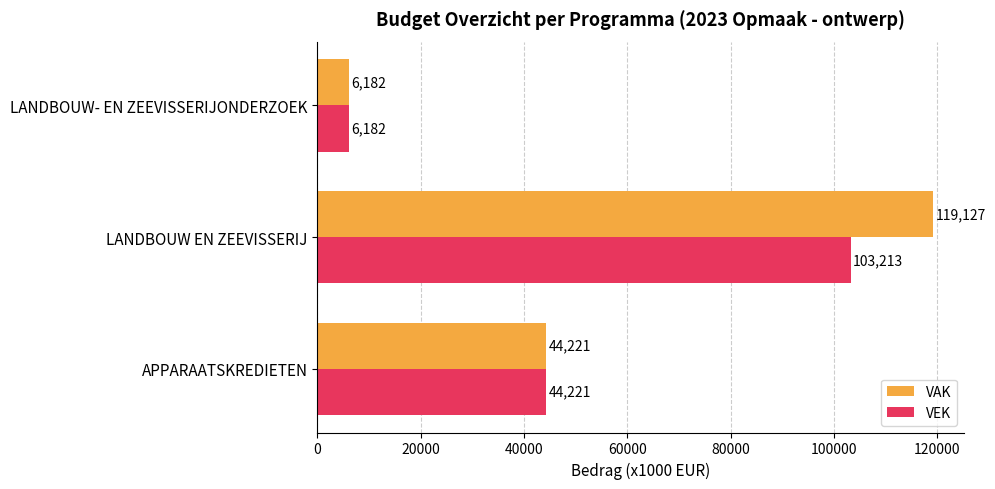

What is the total value across all series at APPARAATSKREDIETEN?

88442